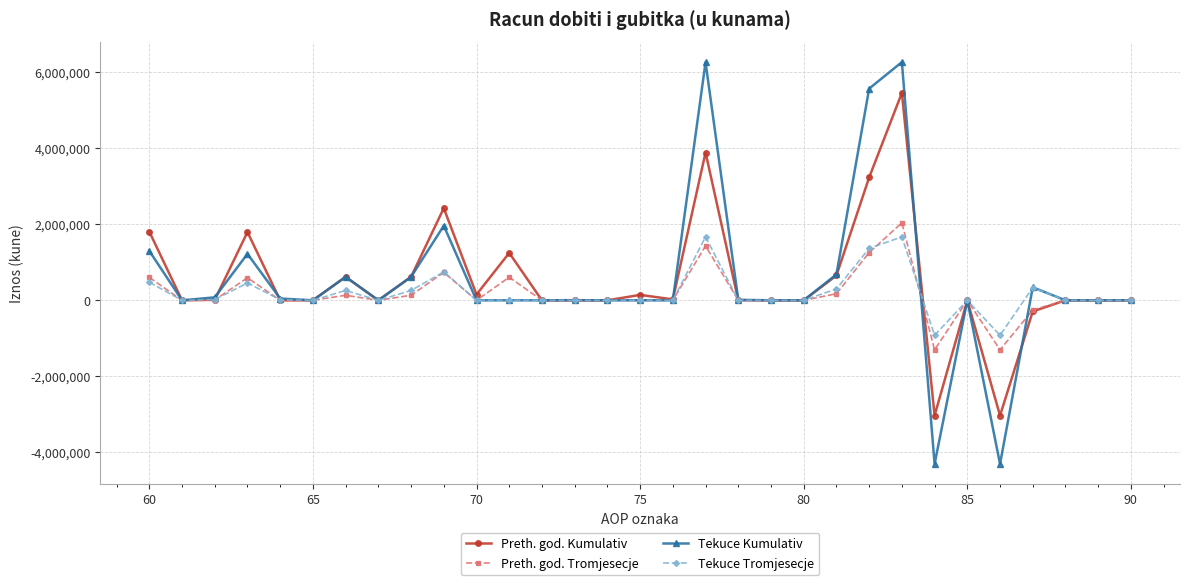

True or false: Tekuce Tromjesecje has more than 2 points higher than both neighbors.

True